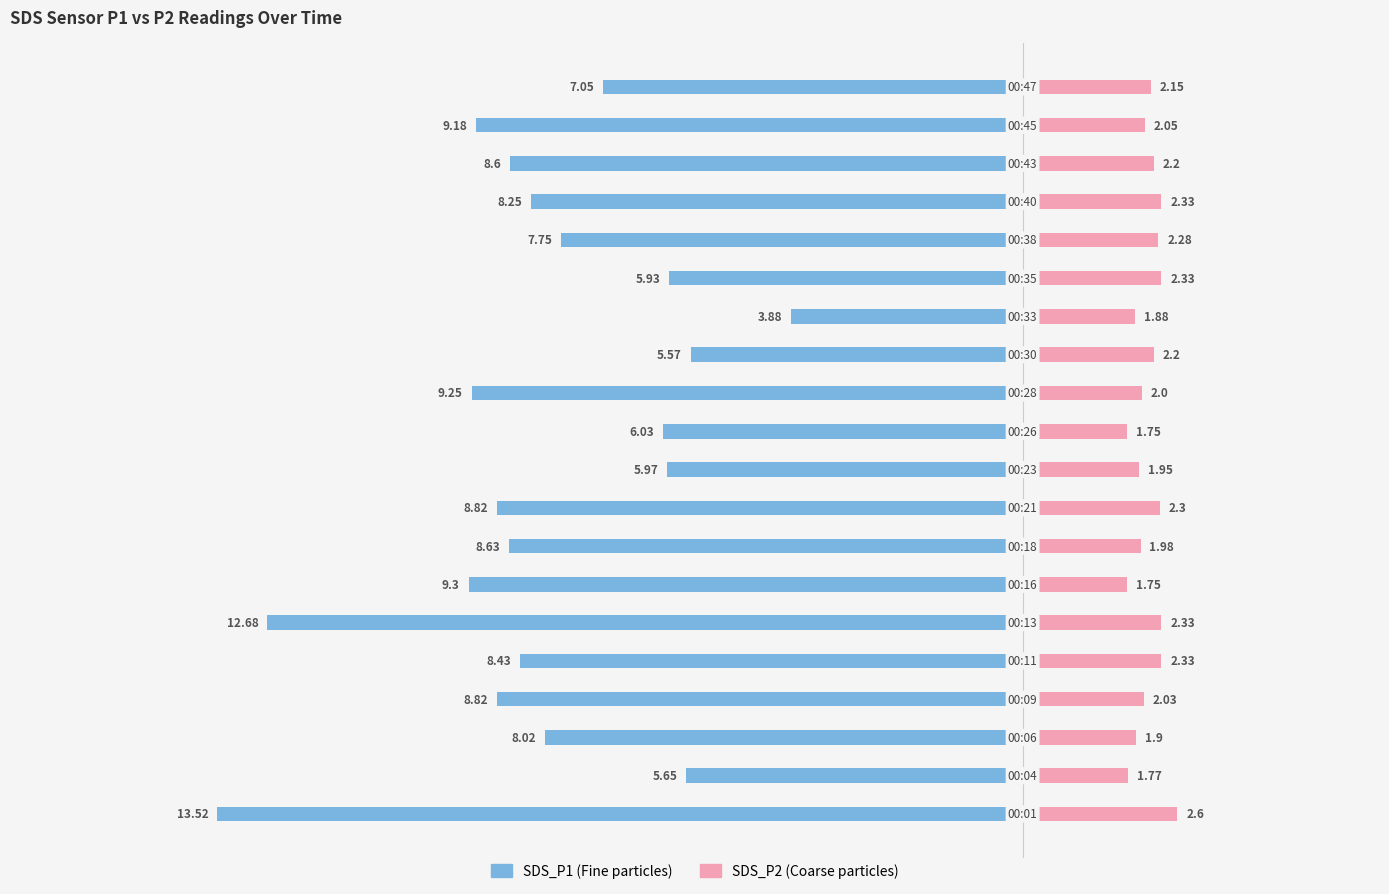

What is the maximum value for SDS_P2?

2.6